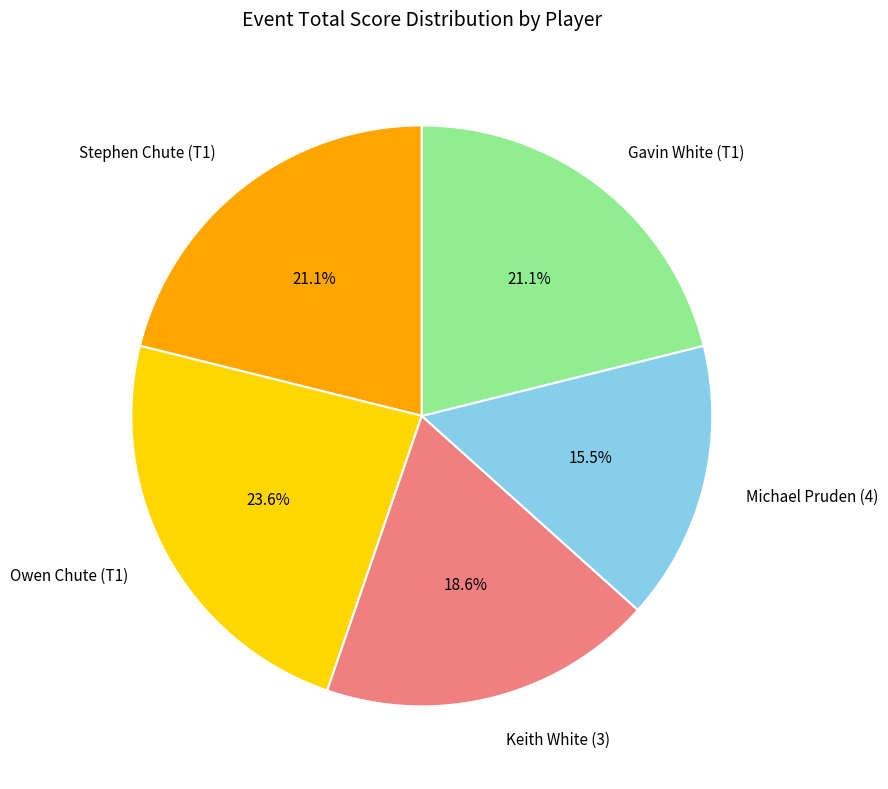

To the nearest percent, what is the difference between the largest and smallest slice percentages?

8%